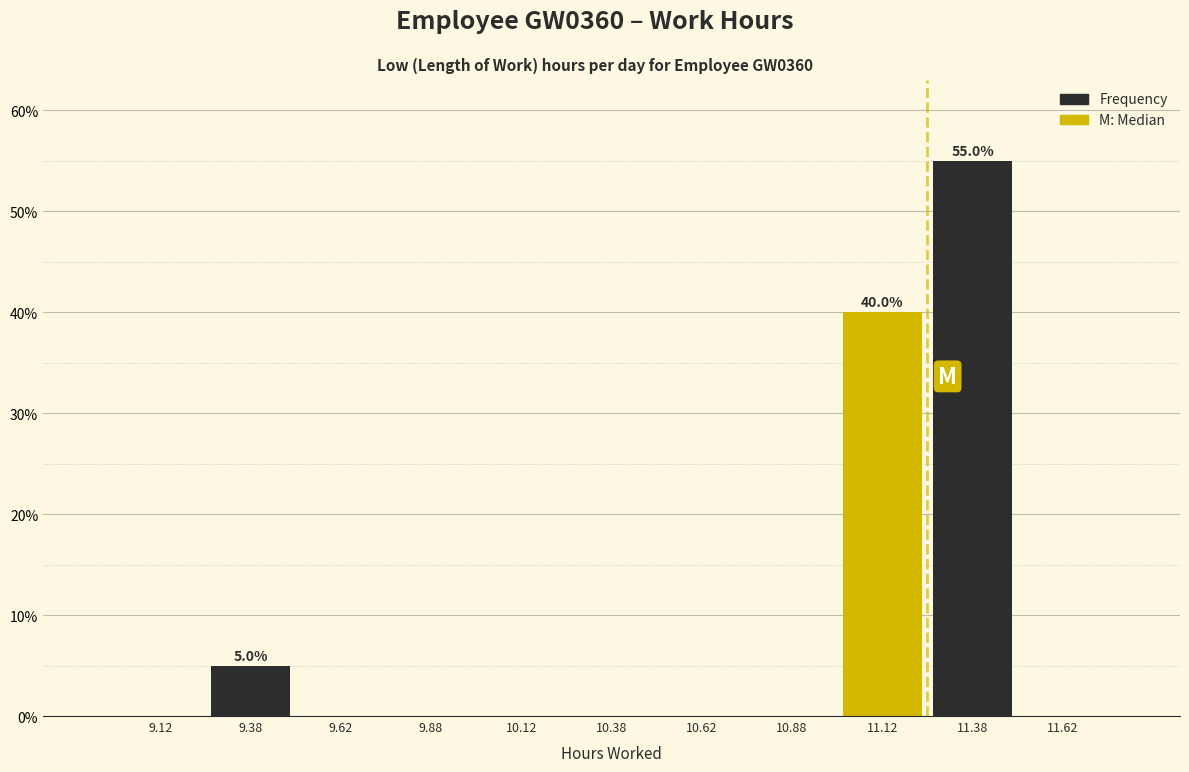

Over which range of the x-axis is the bar tallest?

11.25 to 11.50